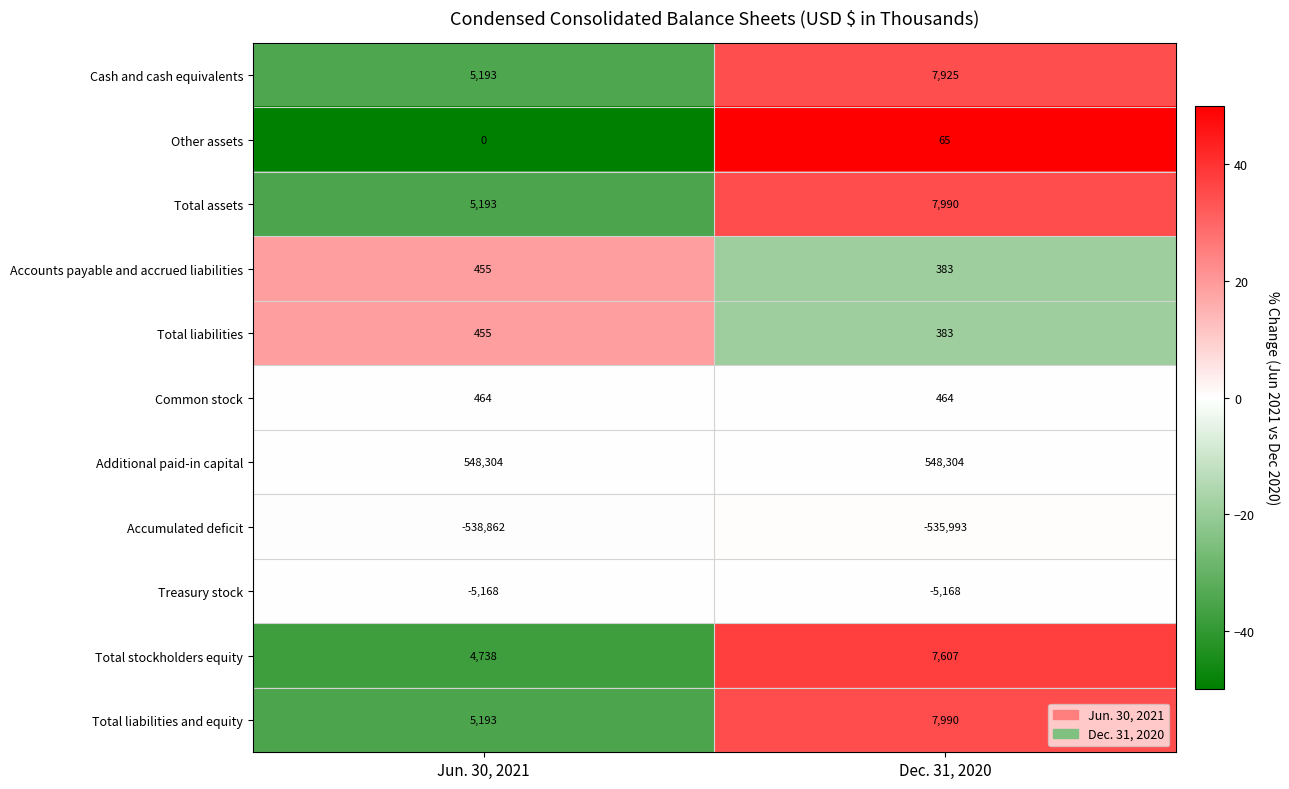

What is the difference between the highest and lowest values at Jun. 30, 2021?

1087166